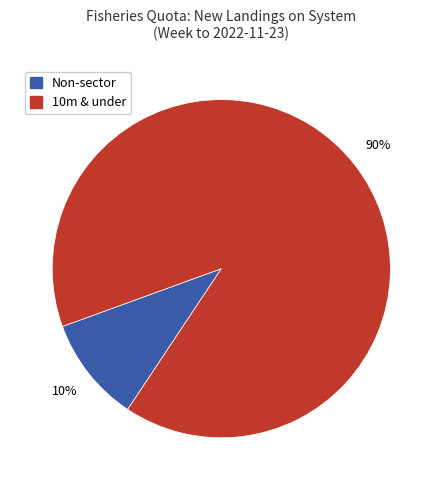

To the nearest percent, what is the difference between the largest and smallest slice percentages?

80%